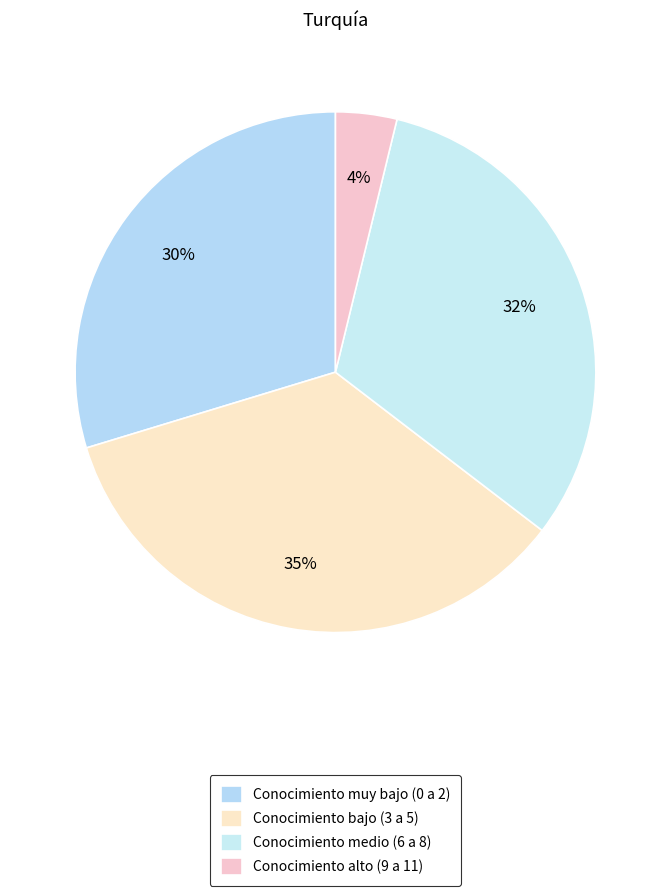

Rank the categories by value from lowest to highest.

Conocimiento alto (9 a 11), Conocimiento muy bajo (0 a 2), Conocimiento medio (6 a 8), Conocimiento bajo (3 a 5)